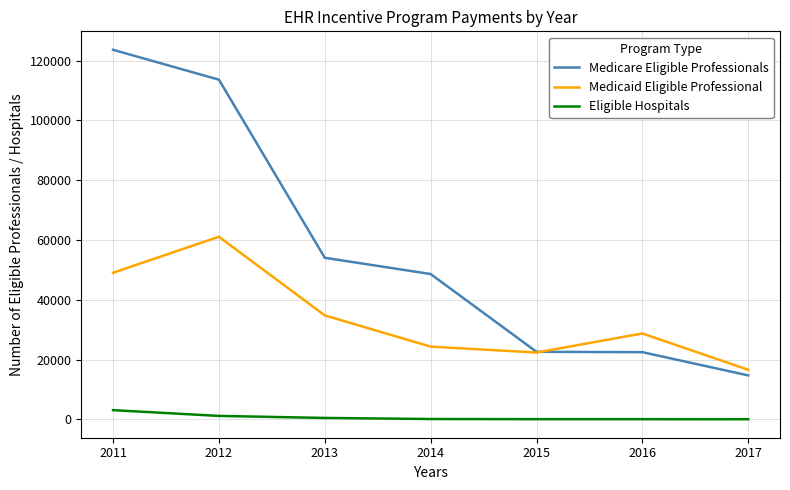

At which label is Medicare Eligible Professionals closest to 69174?

2013